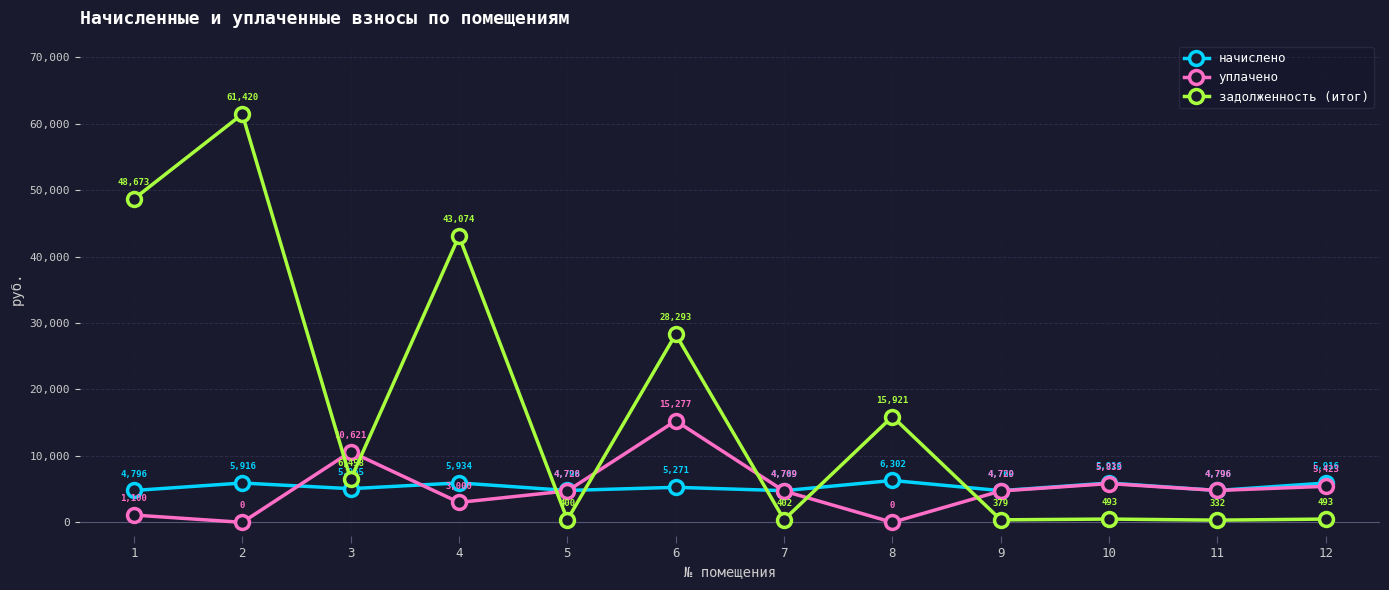

At which label does уплачено reach its peak?

6